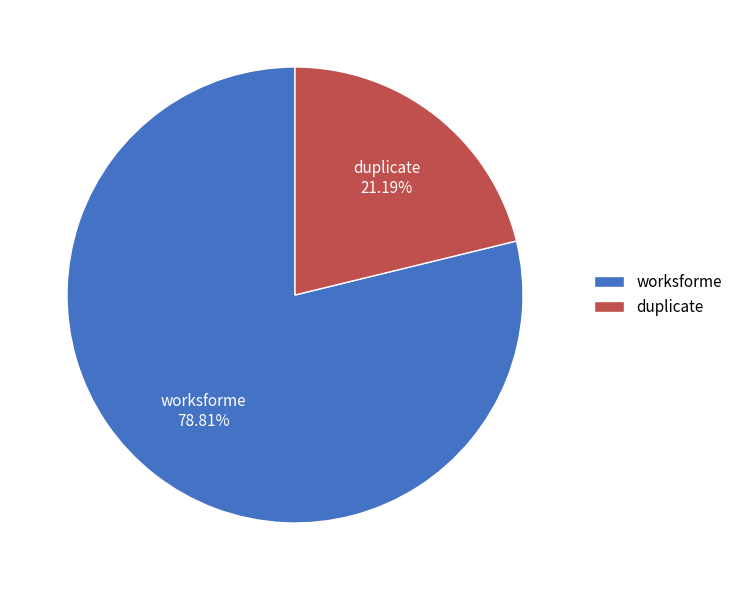

To the nearest percent, what percentage of the pie is worksforme?

79%